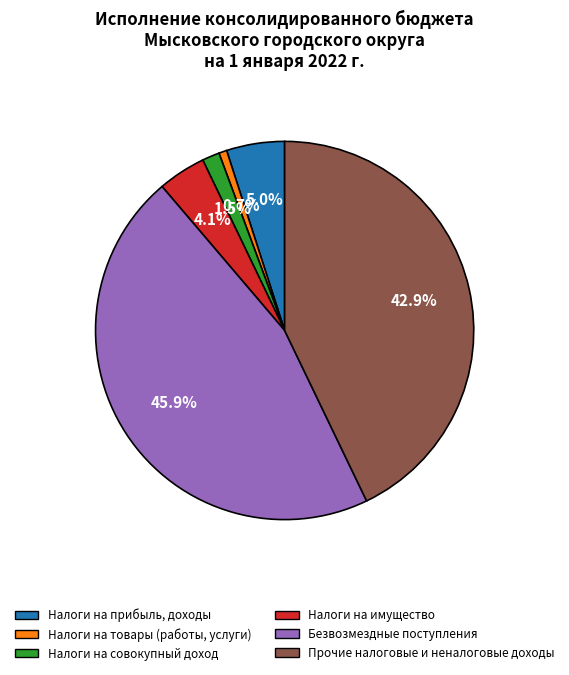

Does any single category account for the majority?

No